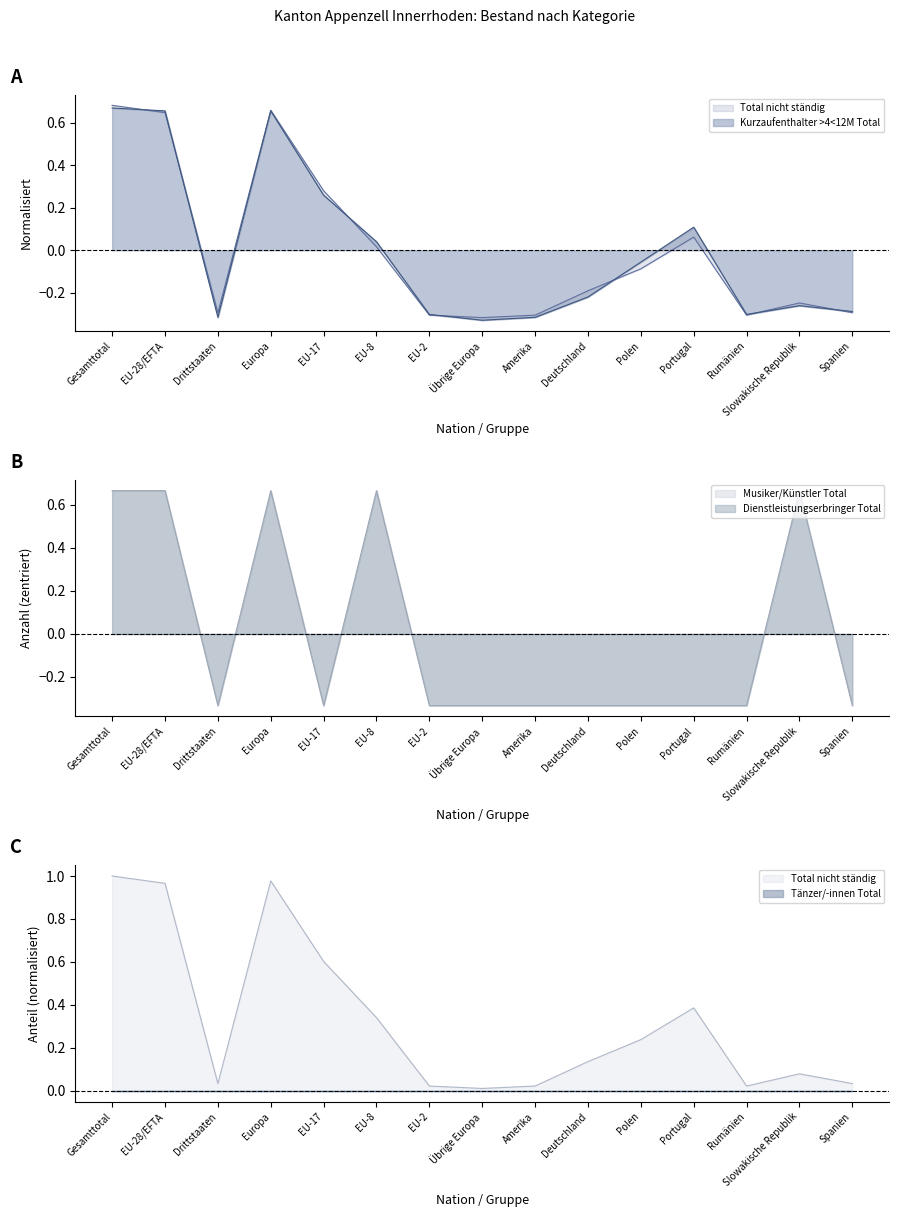

Does the chart have visible grid lines?

No